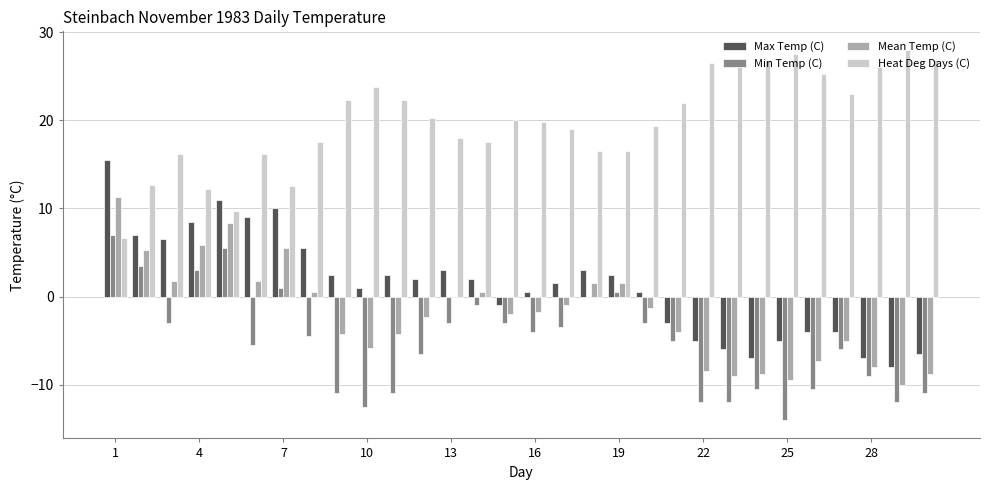

What is the sum of all Min Temp (C) values?

-153.0